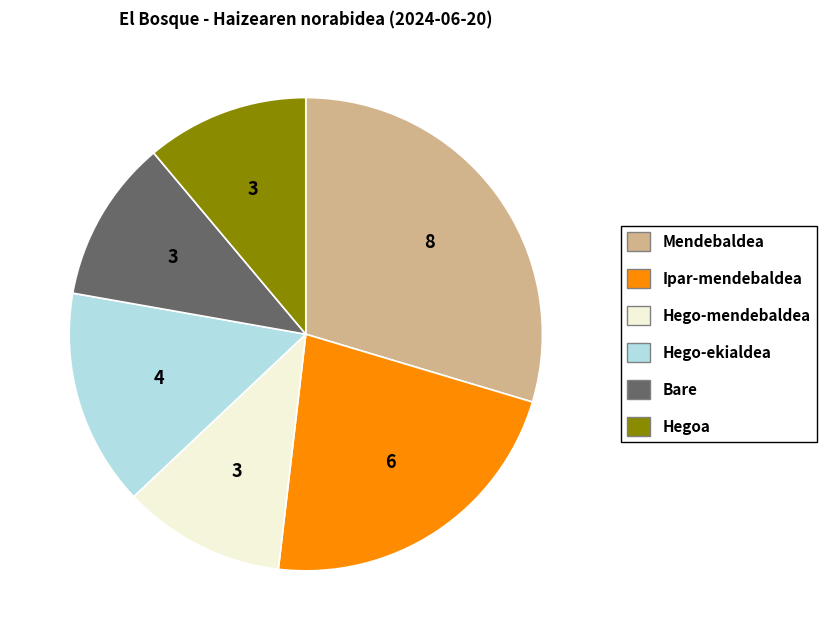

Which has a higher value, Mendebaldea or Hego-ekialdea?

Mendebaldea